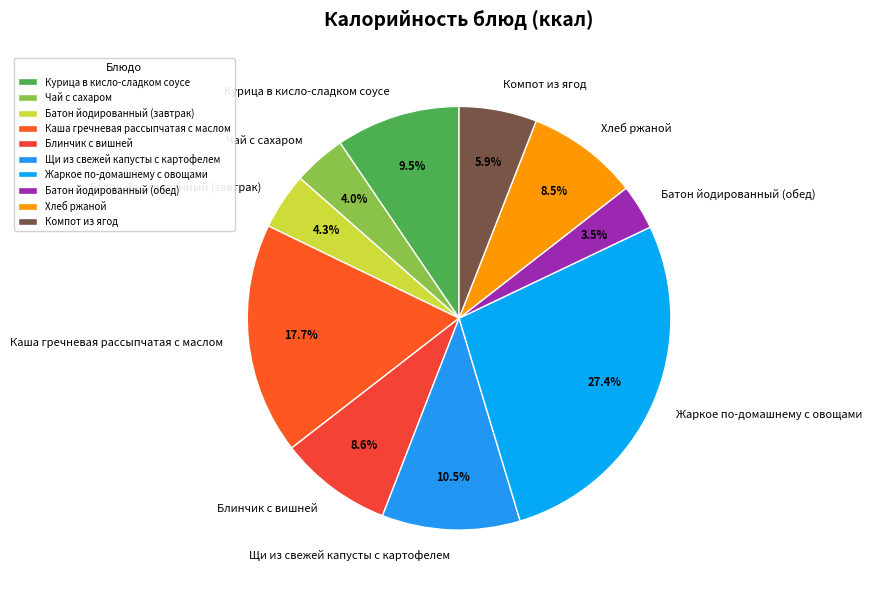

Between Жаркое по-домашнему с овощами and Батон йодированный (обед), which is larger?

Жаркое по-домашнему с овощами